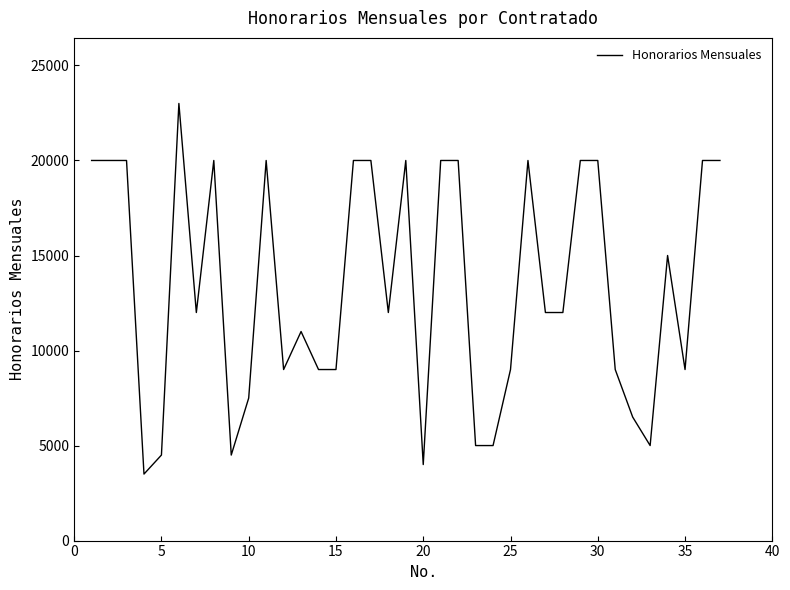

What is the difference between the maximum and minimum values?

19500